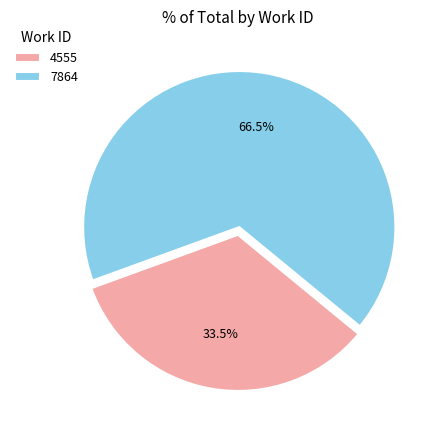

Approximately how many times larger is the value at 4555 compared to 7864?

0.5